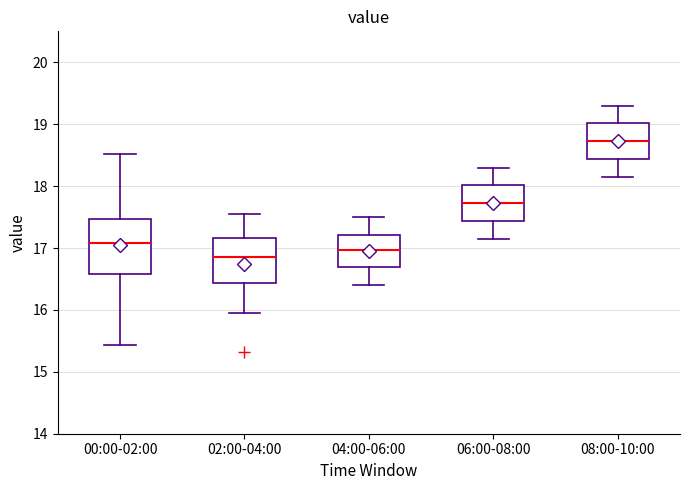

Which box has the lowest median line?

02:00-04:00